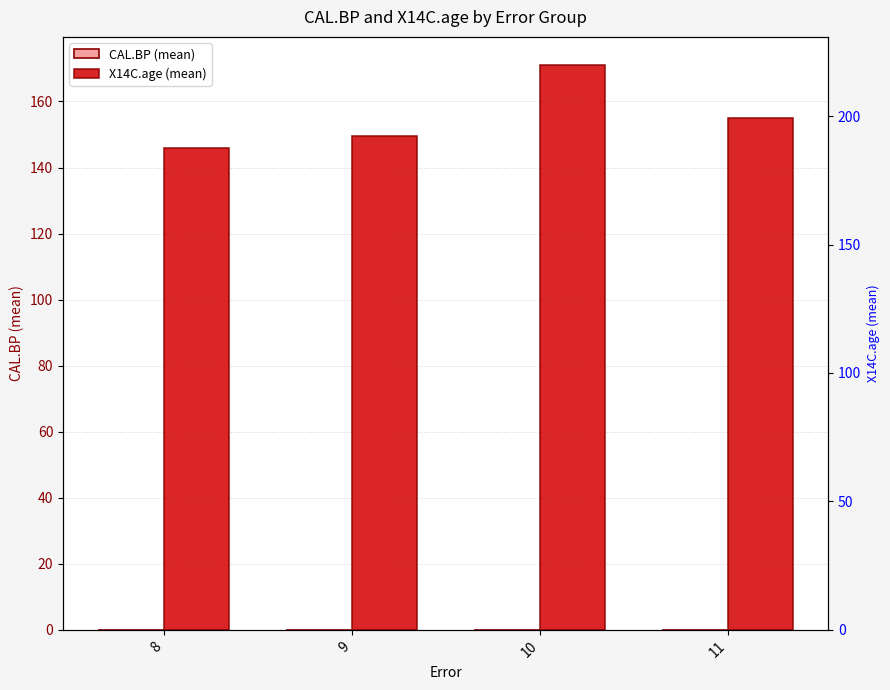

True or false: X14C.age (mean) has a value of 149.4 at 9.

True